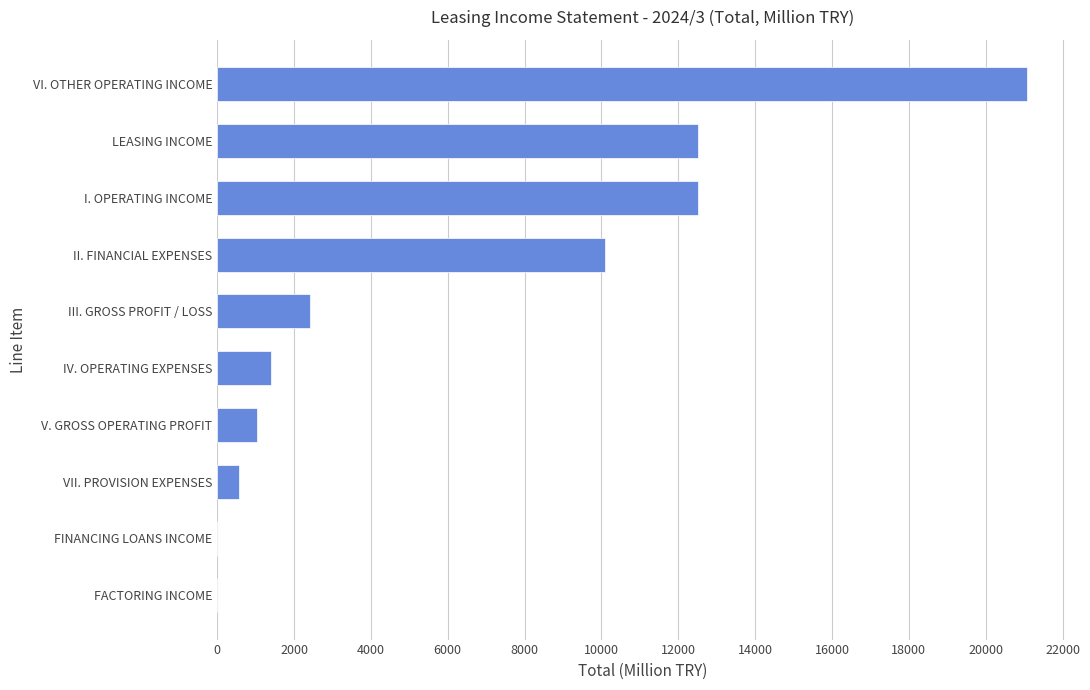

What is the greatest value displayed?

21078